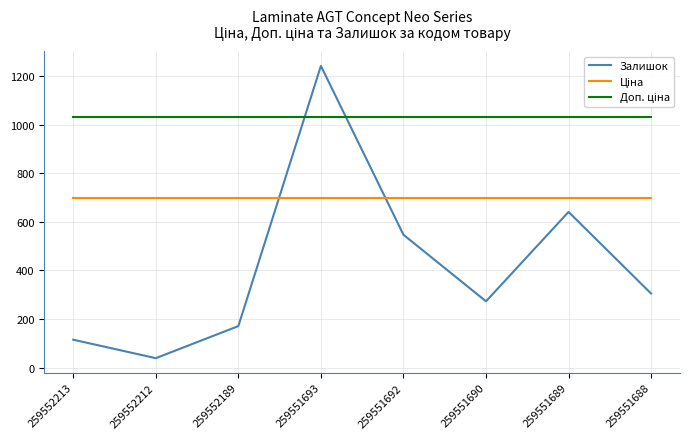

At which category does the chart reach its peak across all series?

259551693